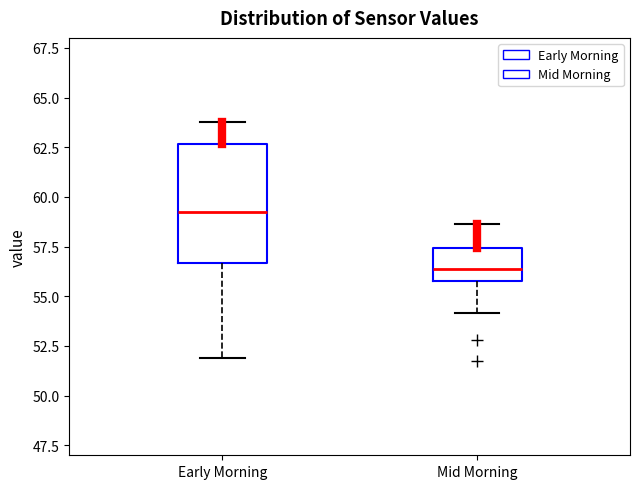

Reading left to right, read every box against the y-axis: the position of its median line, the range the box covers, and the ends of its whiskers. The values are not printed on the chart, so give them approximately, as read against the axis.

Early Morning: median 59.5, box 56.5 to 62.5, whiskers 52.0 to 64.0
Mid Morning: median 56.5, box 56.0 to 57.5, whiskers 54.0 to 58.5